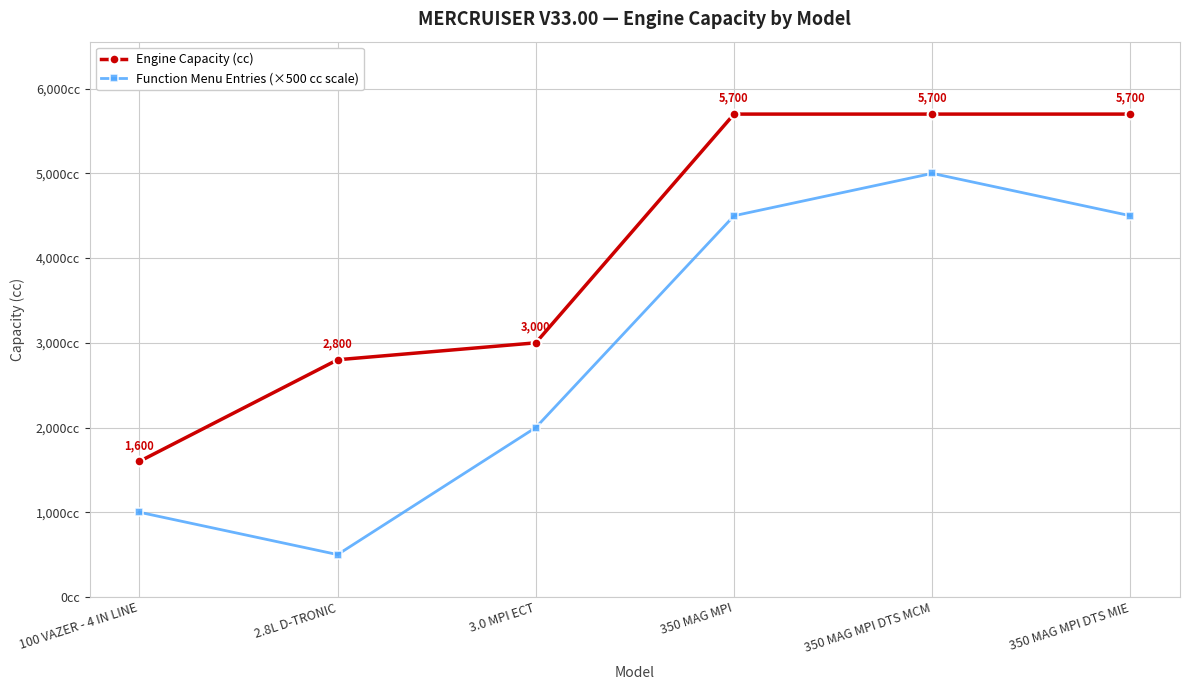

At which label is Function Menu Entries (×500 cc scale) closest to 2750?

3.0 MPI ECT